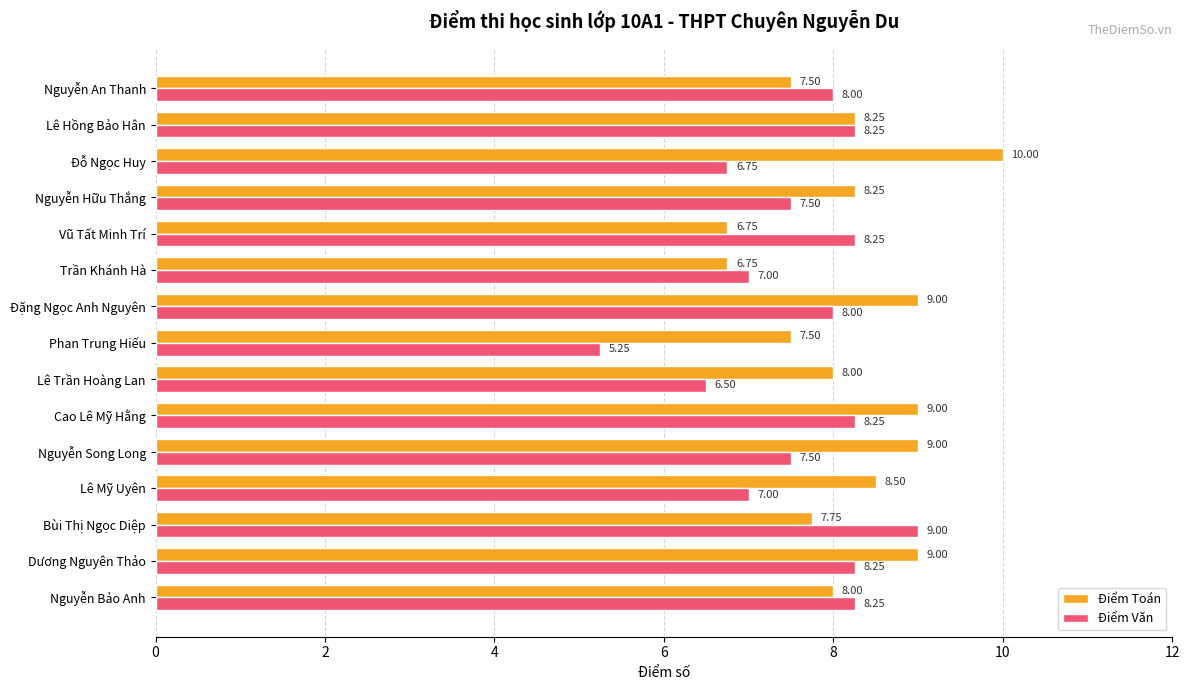

Which category has the highest value in the Điểm Toán series?

Đỗ Ngọc Huy